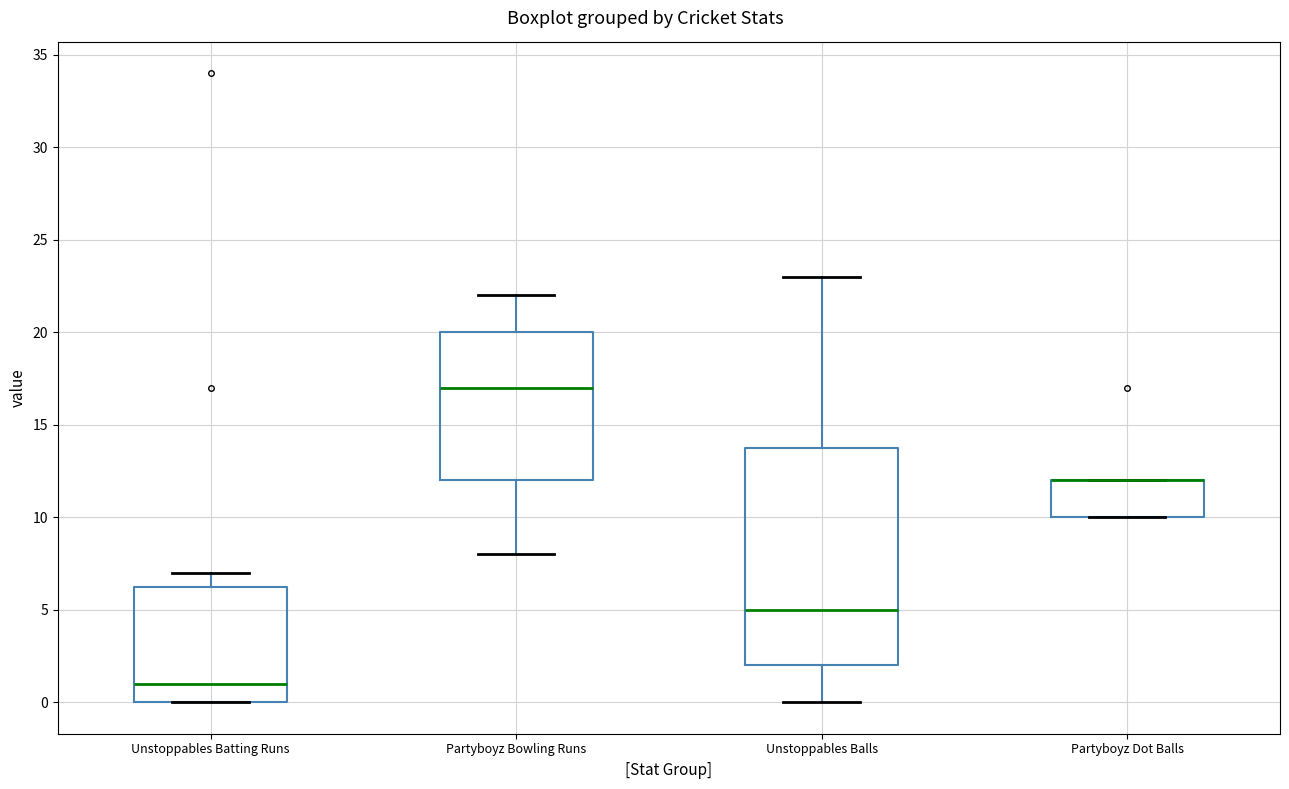

Reading left to right, read every box against the y-axis: the position of its median line, the range the box covers, and the ends of its whiskers. The values are not printed on the chart, so give them approximately, as read against the axis.

Unstoppables Batting Runs: median 1.0, box 0.0 to 6.5, whiskers 0.0 to 7.0
Partyboyz Bowling Runs: median 17.0, box 12.0 to 20.0, whiskers 8.0 to 22.0
Unstoppables Balls: median 5.0, box 2.0 to 14.0, whiskers 0.0 to 23.0
Partyboyz Dot Balls: median 12.0 (drawn on the box's upper edge), box 10.0 to 12.0, whiskers 10.0 to 12.0